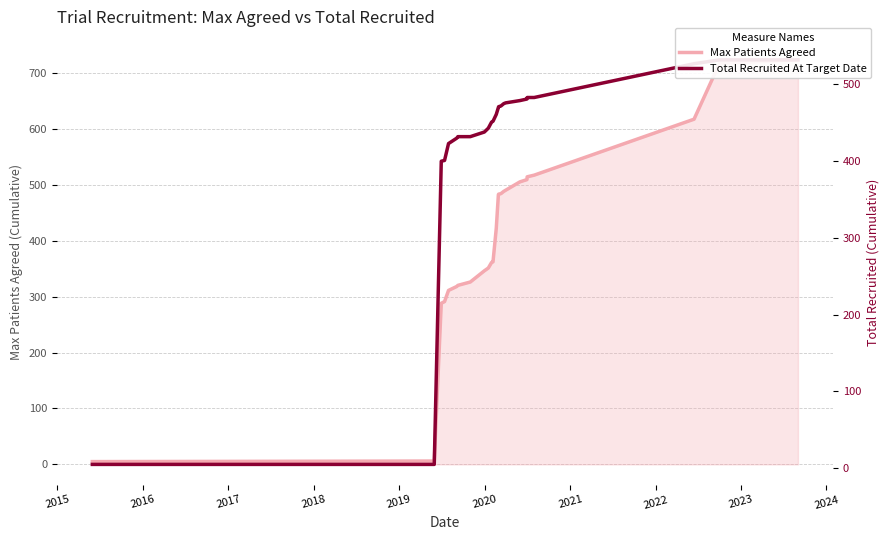

What is the highest value of the Max Patients Agreed series?

723